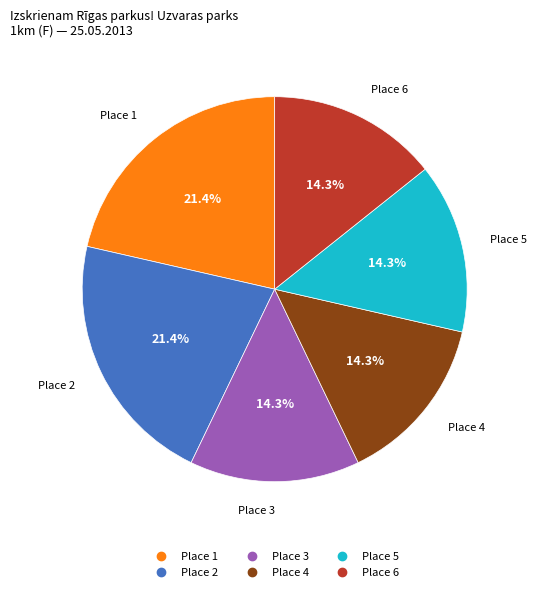

To the nearest percent, what is the average slice percentage?

17%